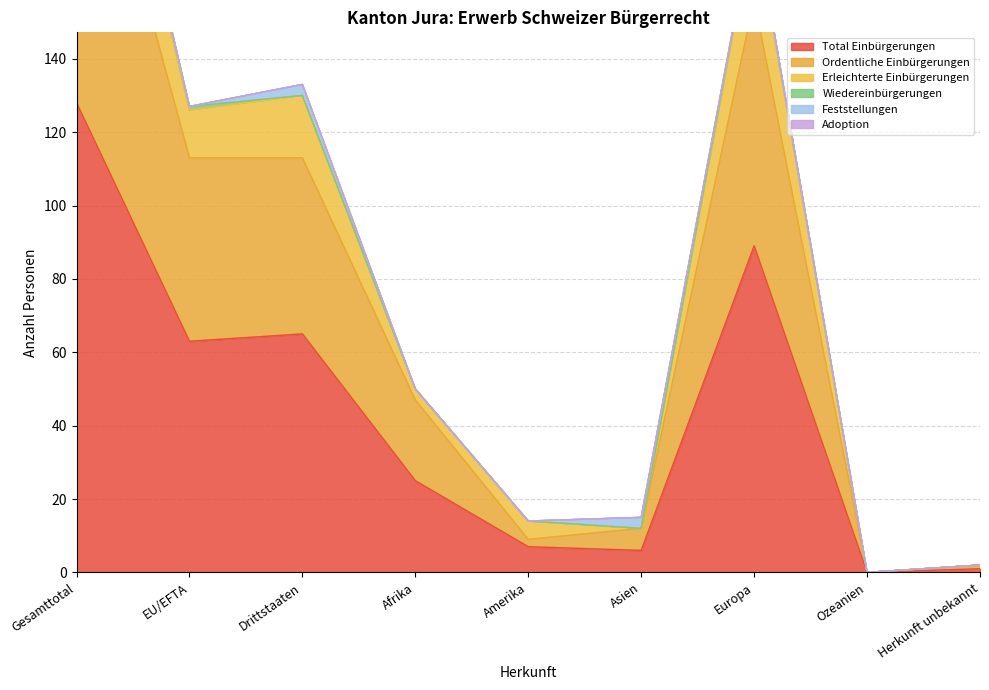

At which label does Total Einbürgerungen reach its minimum?

Ozeanien